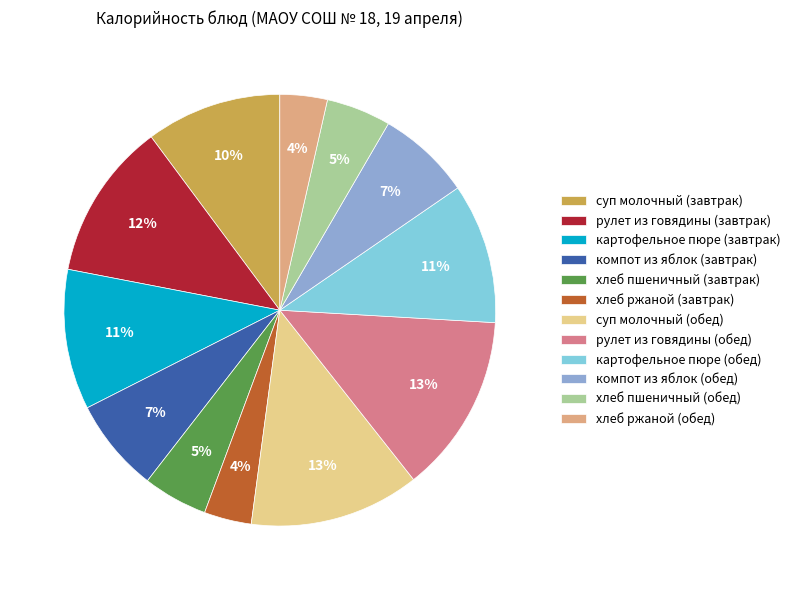

To the nearest percent, what is the average slice percentage?

8%